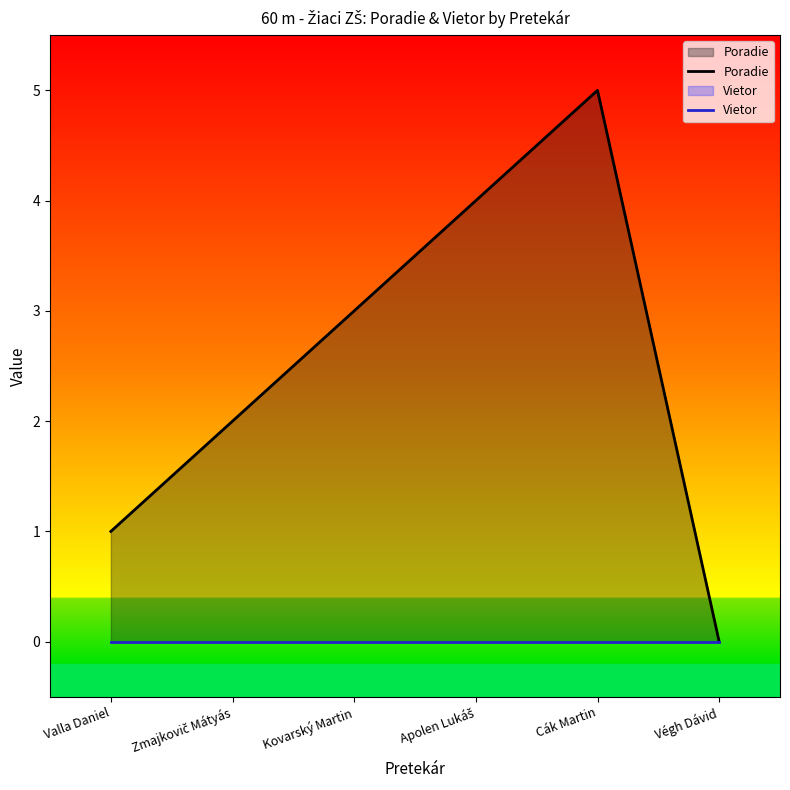

Between Végh Dávid and Cák Martin, which is larger?

Cák Martin